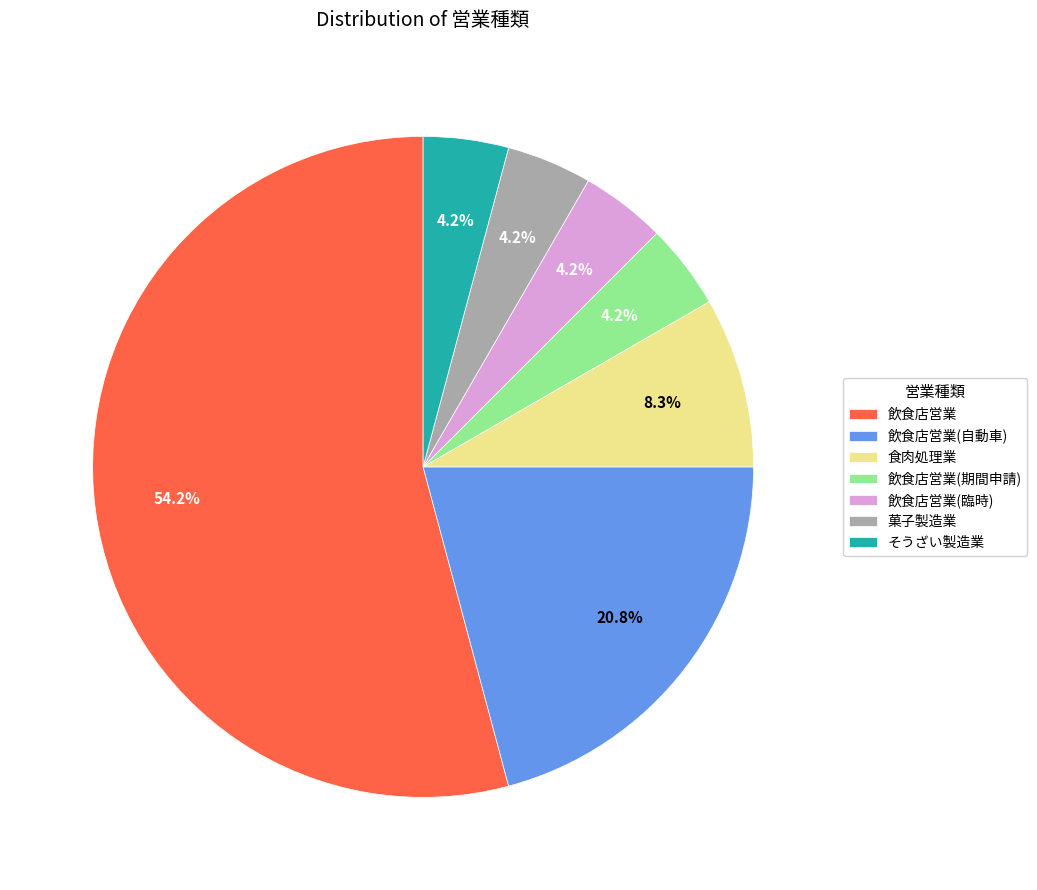

Do 菓子製造業 and 飲食店営業(期間申請) together represent more than half of the pie?

No